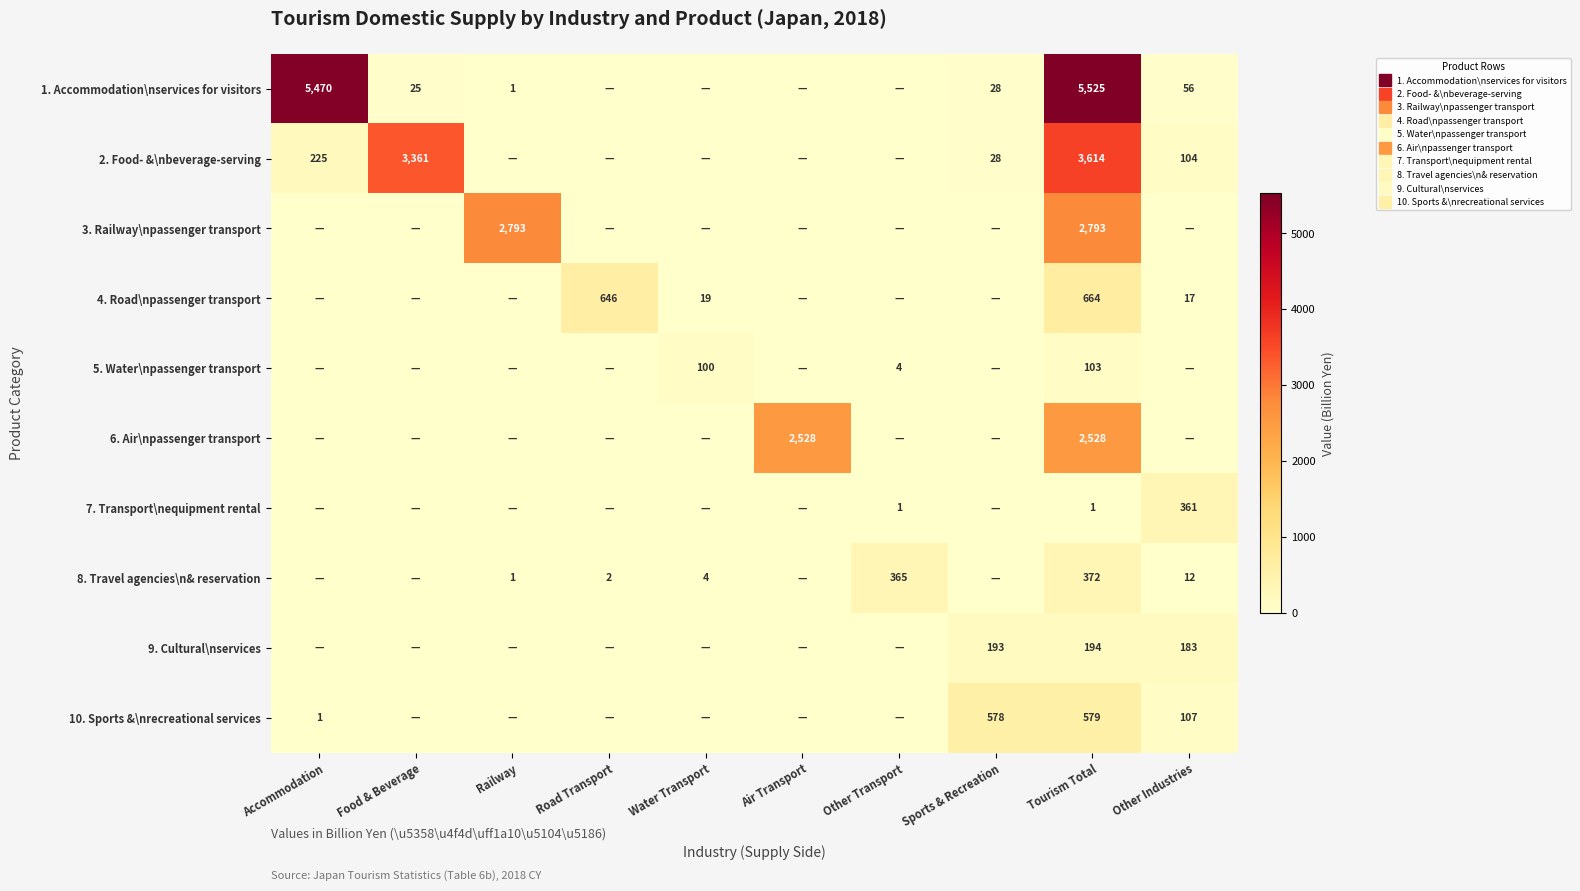

Count the number of categories in the chart.

10